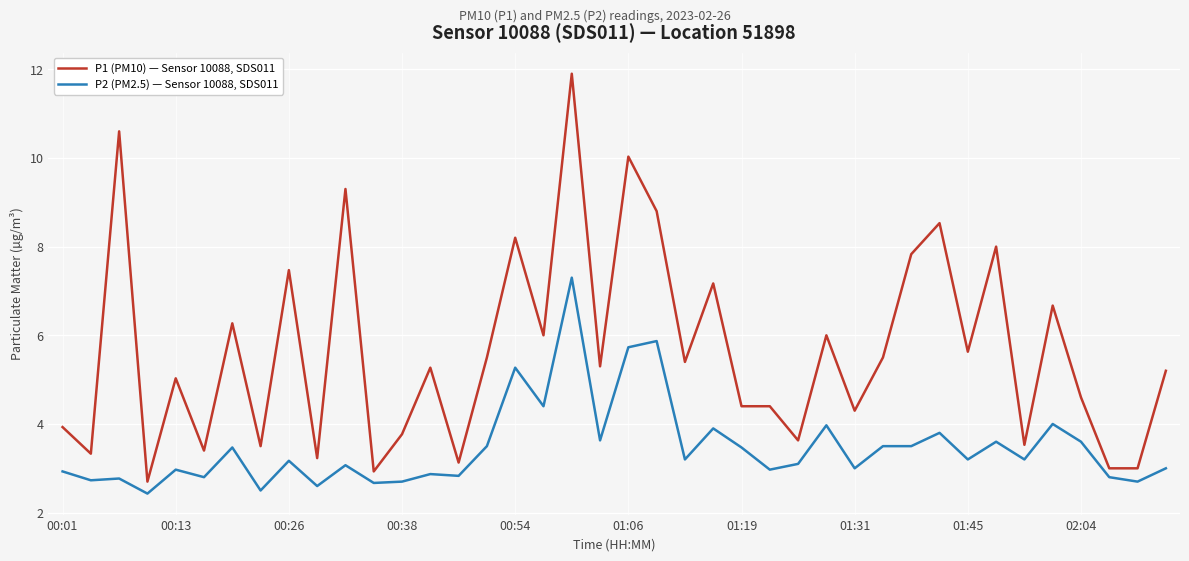

Which series has the largest total across all categories?

P1 (PM10) — Sensor 10088, SDS011